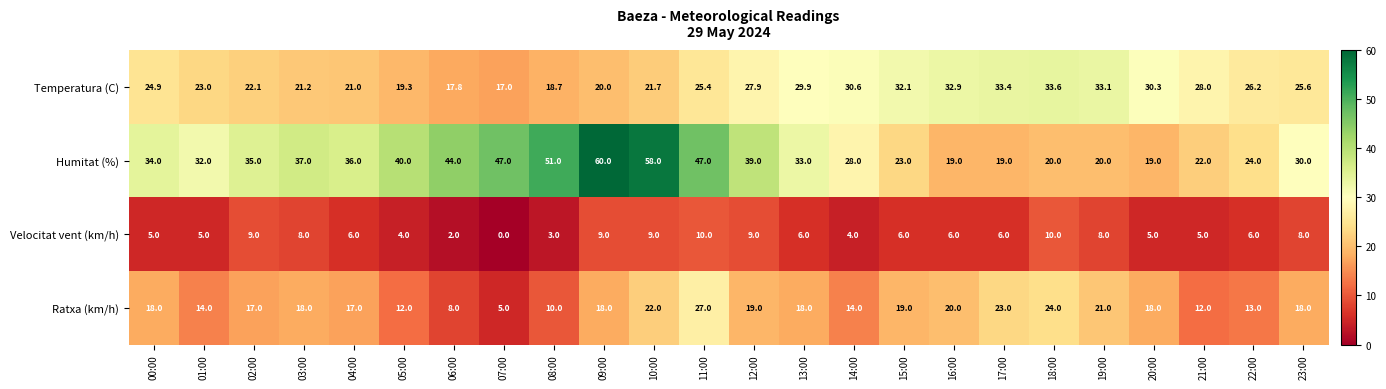

What is the difference between the highest and lowest values at 03:00?

29.0